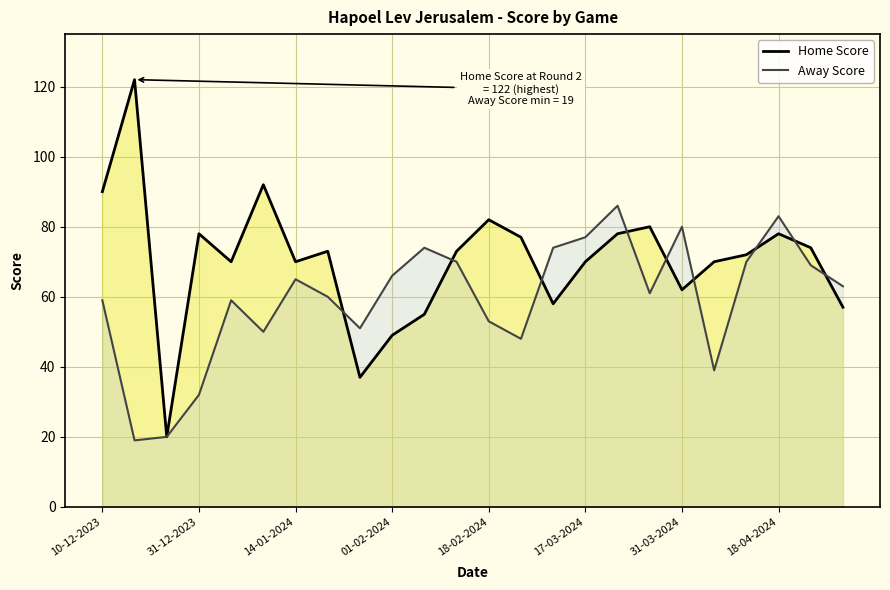

How many times do Home Score and Away Score cross each other?

9